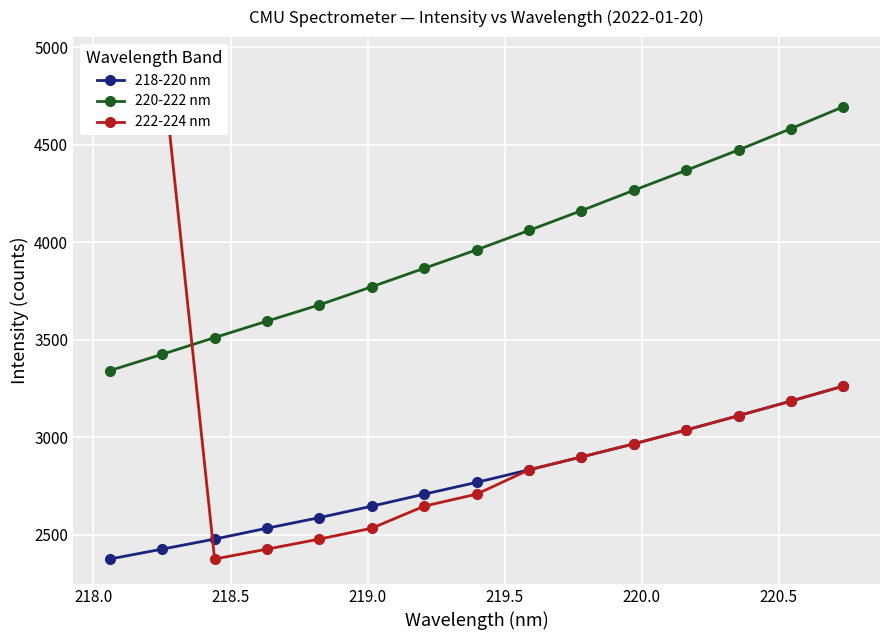

Is this an area chart (filled region under the line)?

No